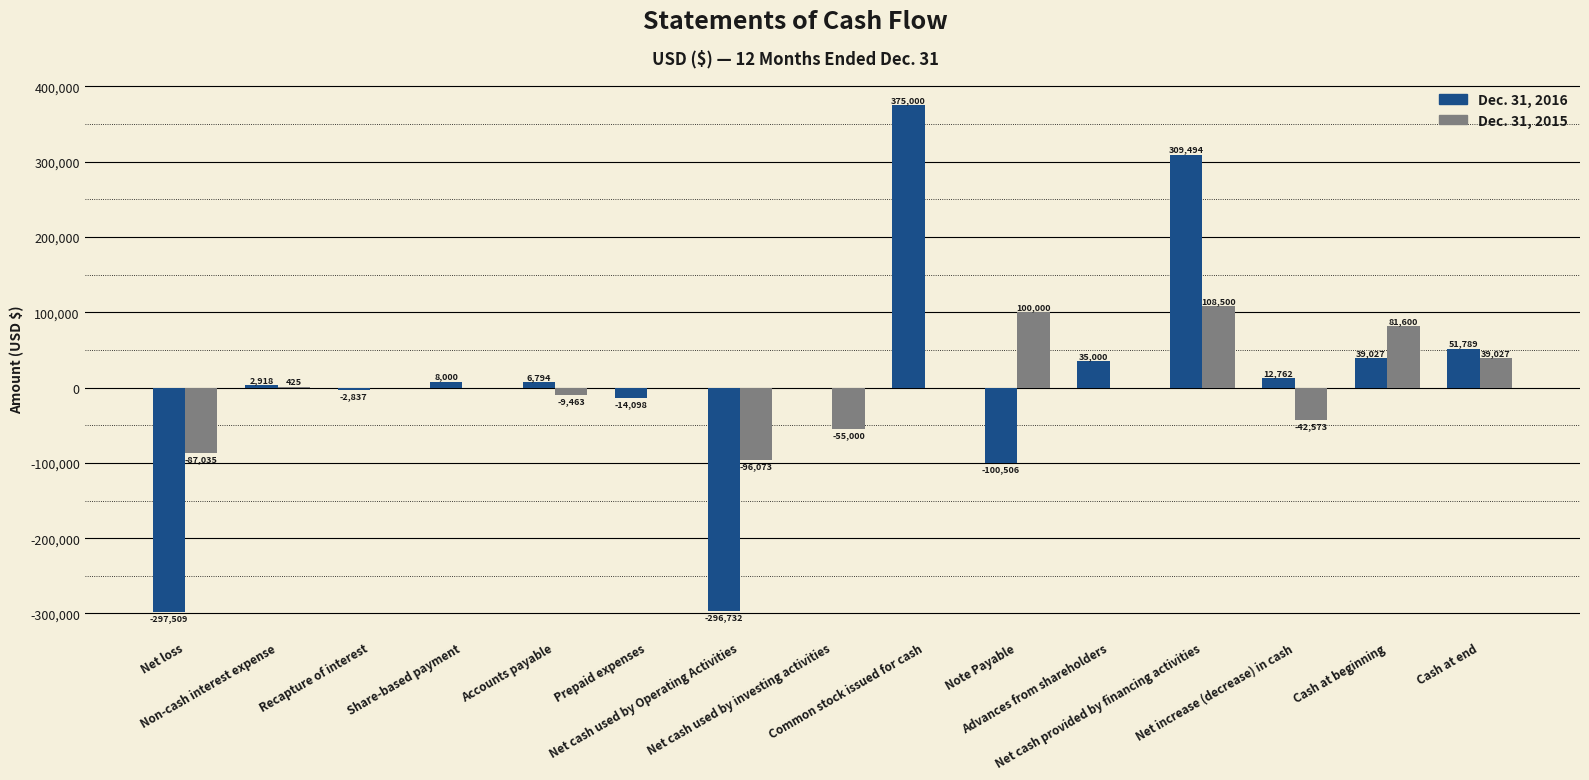

Between Common stock issued for cash and Cash at beginning, which series saw the biggest shift?

Dec. 31, 2016